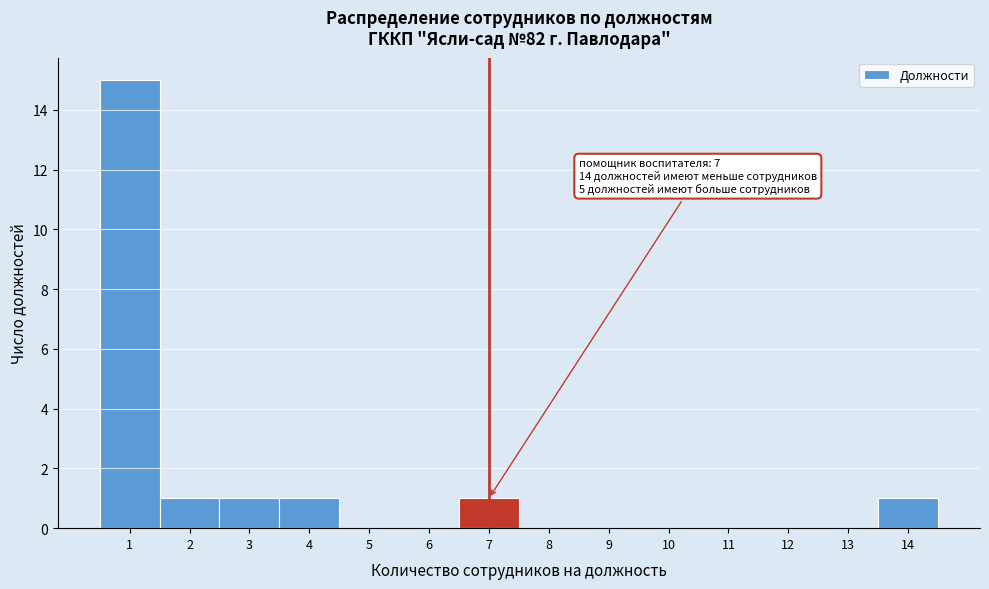

Over which range of the x-axis is the bar tallest?

0.5 to 1.5